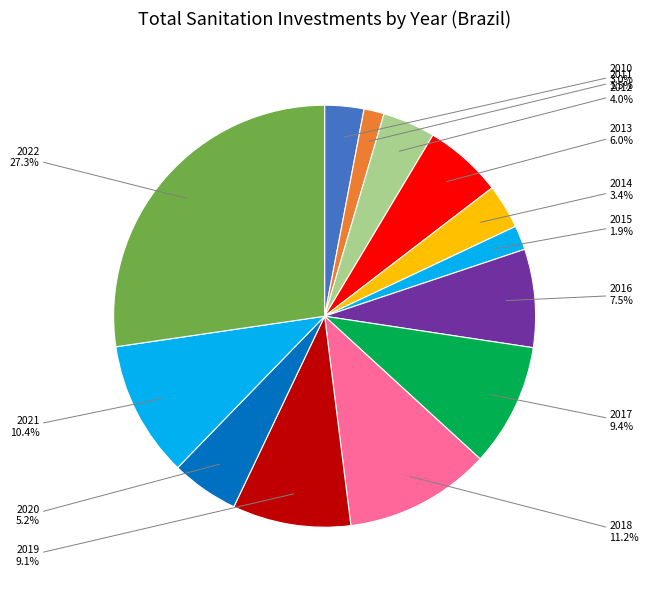

Count the number of slices in the pie.

13